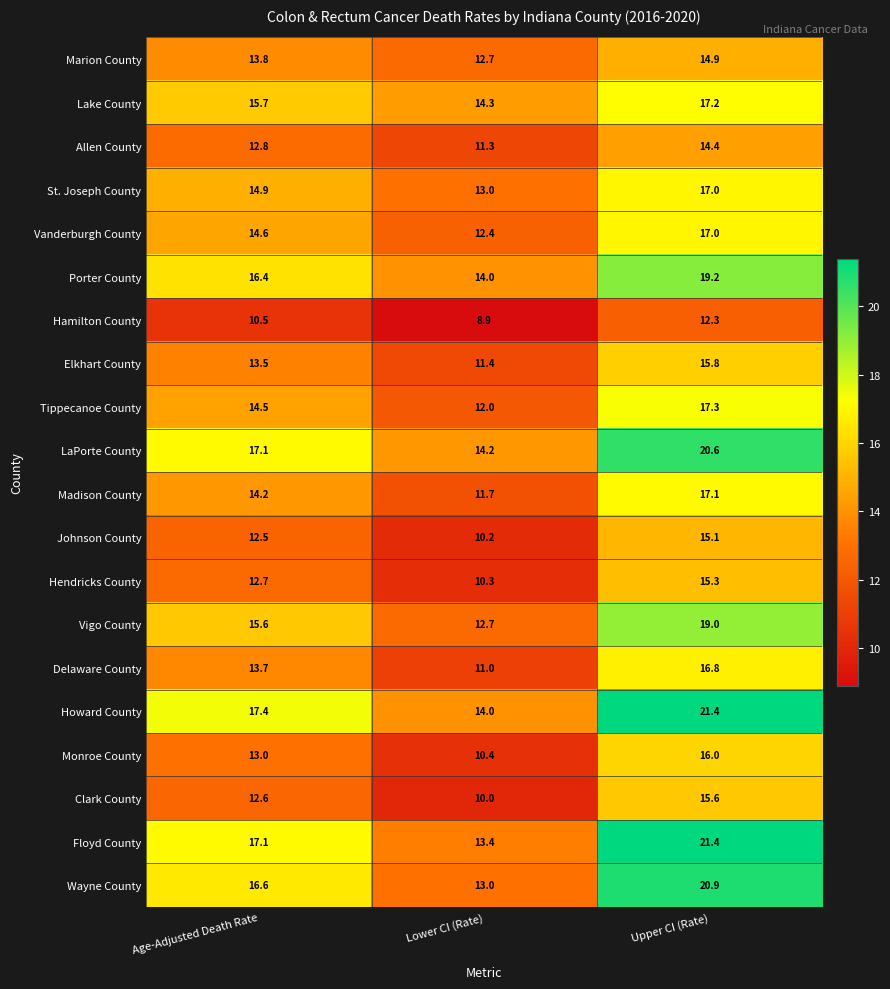

The Monroe County series shows 21.6 at Age-Adjusted Death Rate. True or false?

False